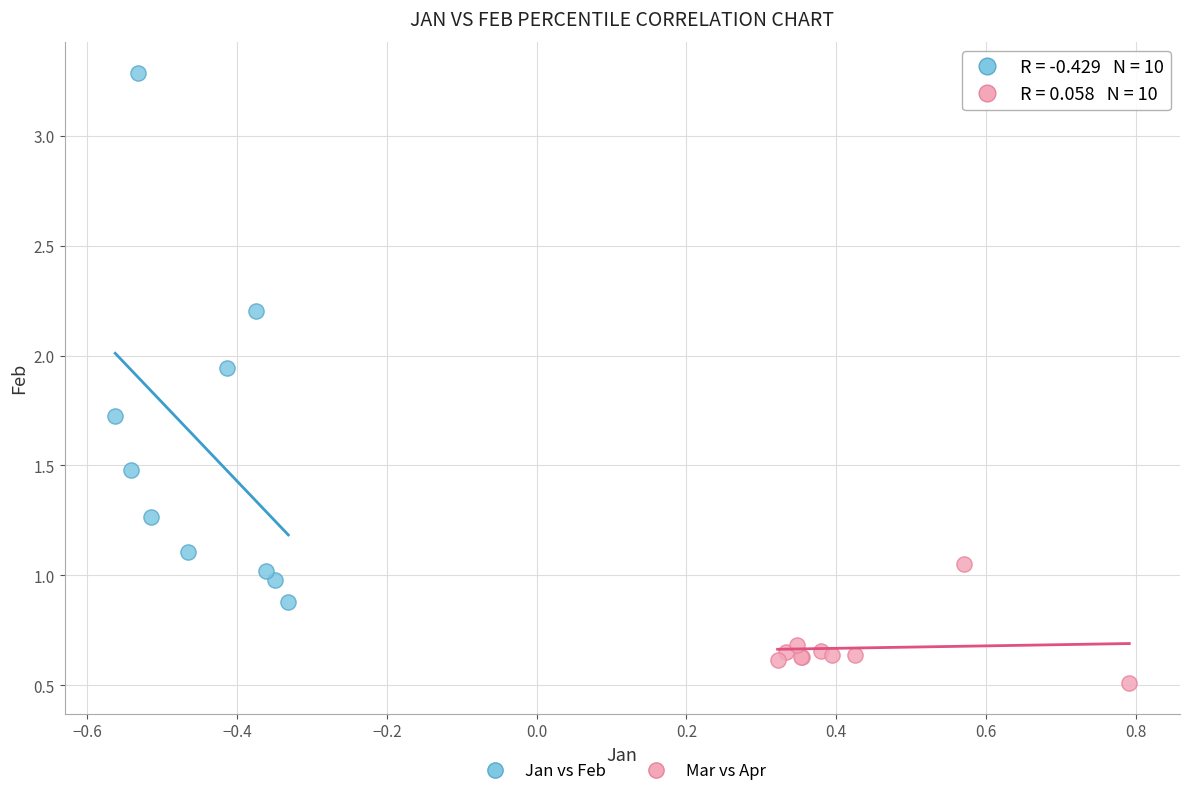

Which series contains the lowest Y value?

Mar vs Apr